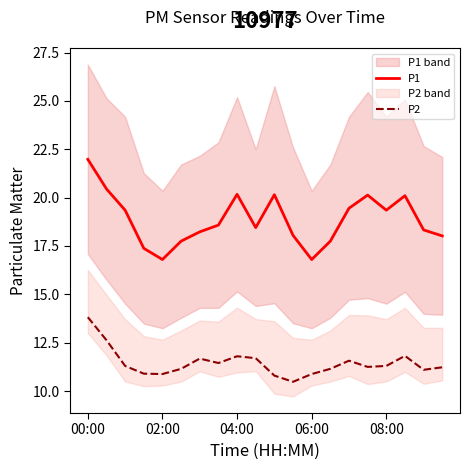

True or false: P1 and P2 cross at least once.

False